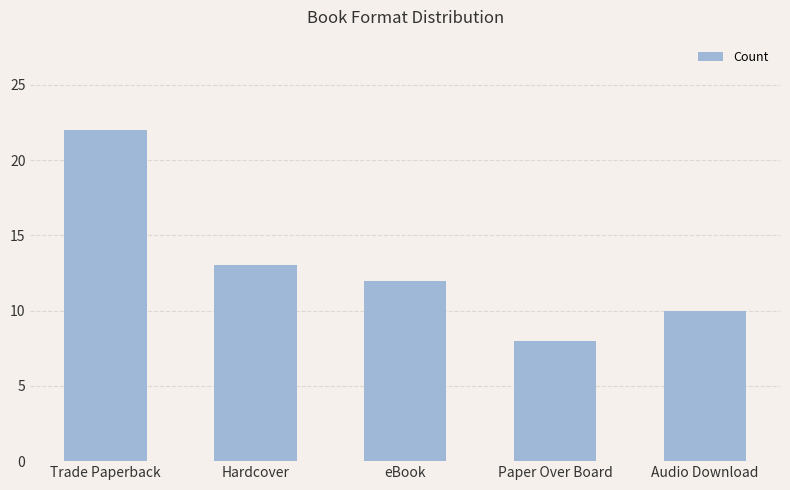

What is the label of the 3rd bar from the right?

eBook